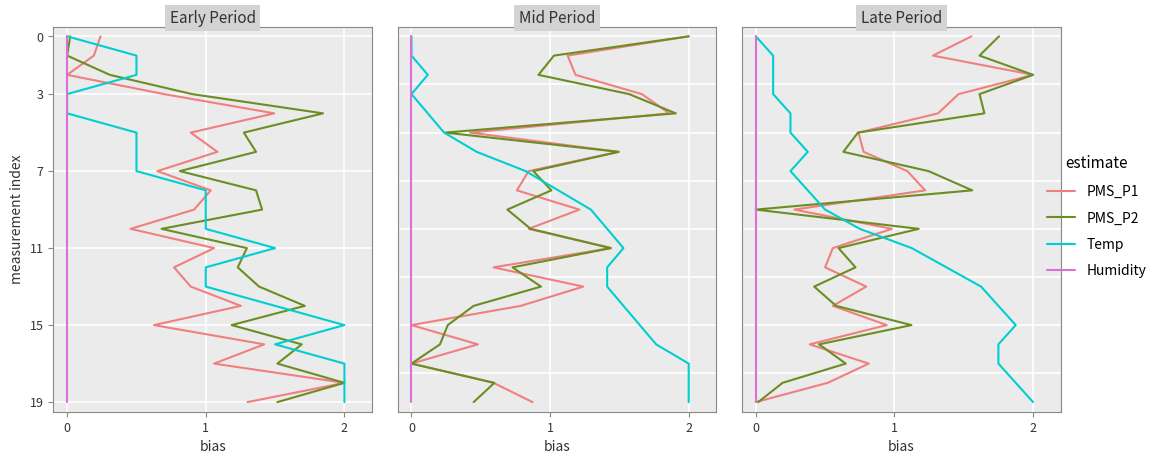

Between 16 and 0, which is larger?

16